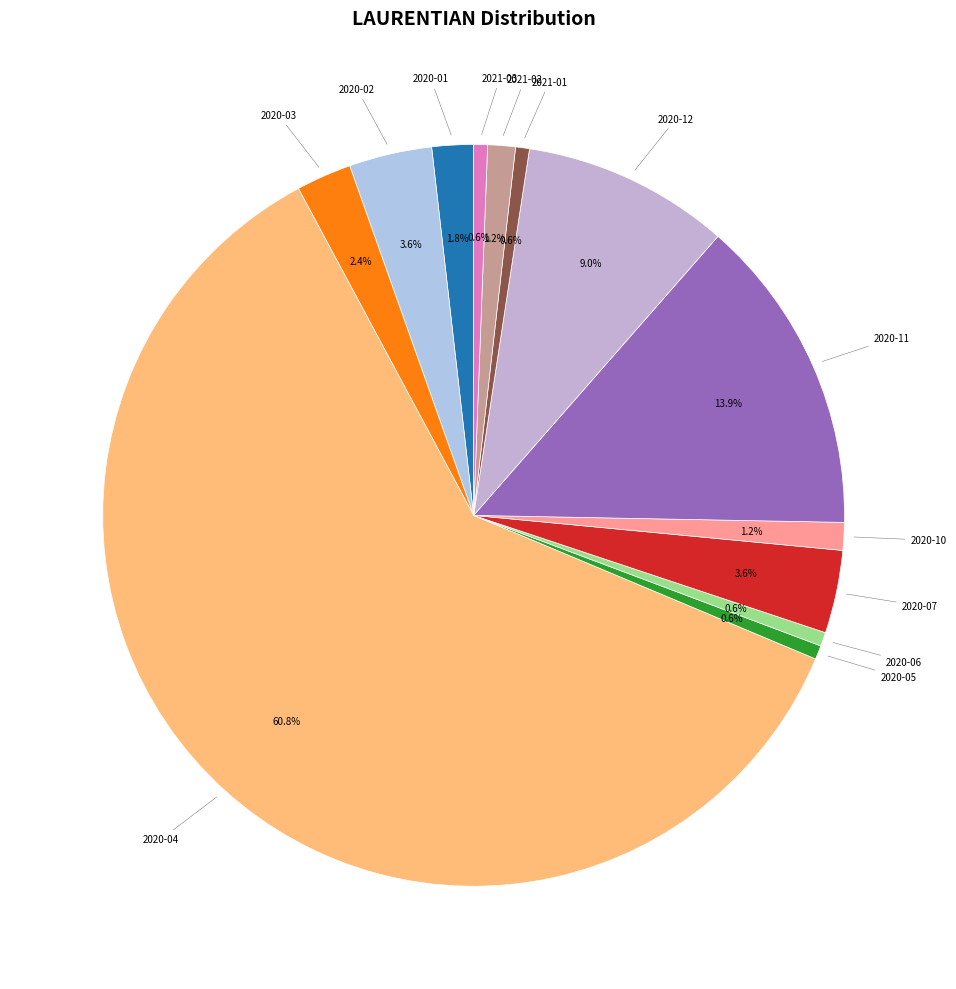

How many segments does this pie chart have?

13